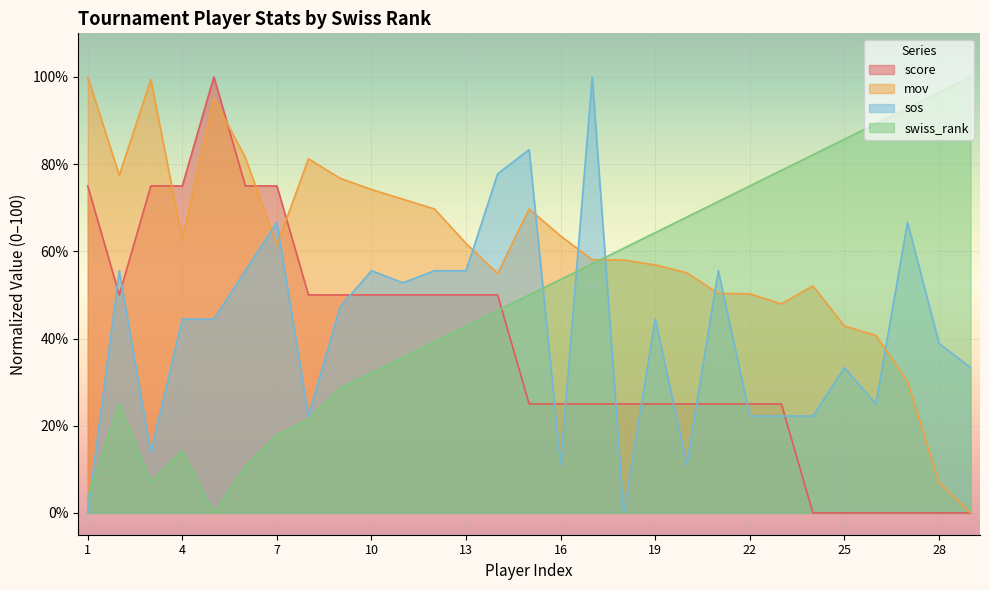

At how many categories does at least one series exceed 34?

29